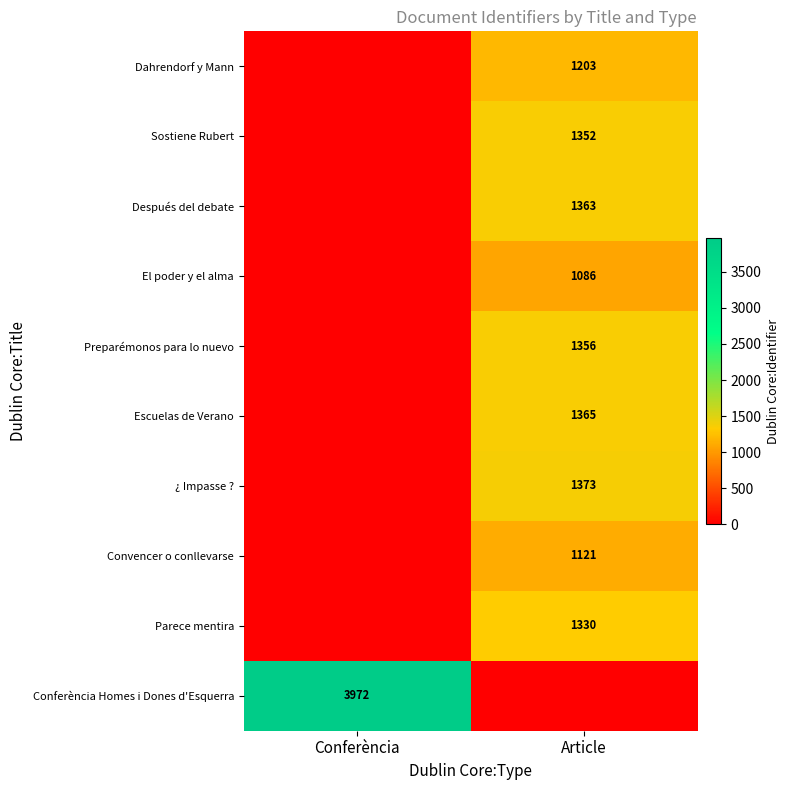

The Convencer o conllevarse series shows 512 at Article. True or false?

False